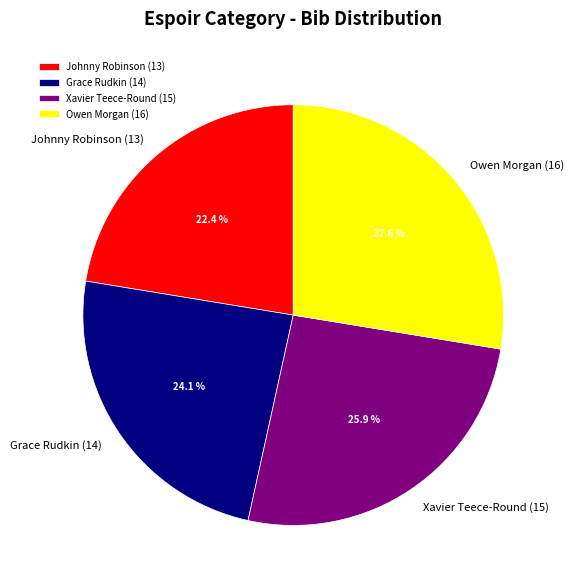

Between Johnny Robinson (13) and Grace Rudkin (14), which is larger?

Grace Rudkin (14)